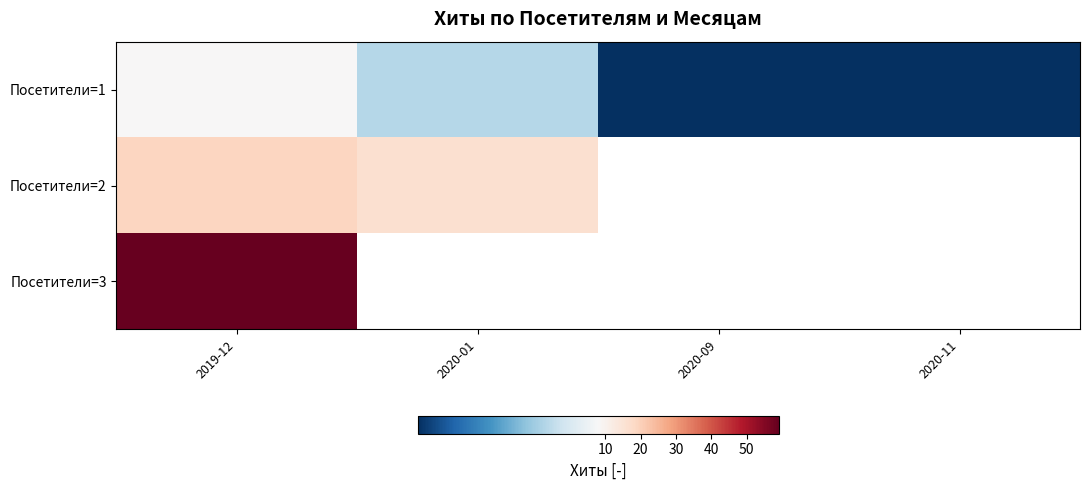

What is the sum of the Посетители=1 values at 2020-11 and 2020-09?

2.0